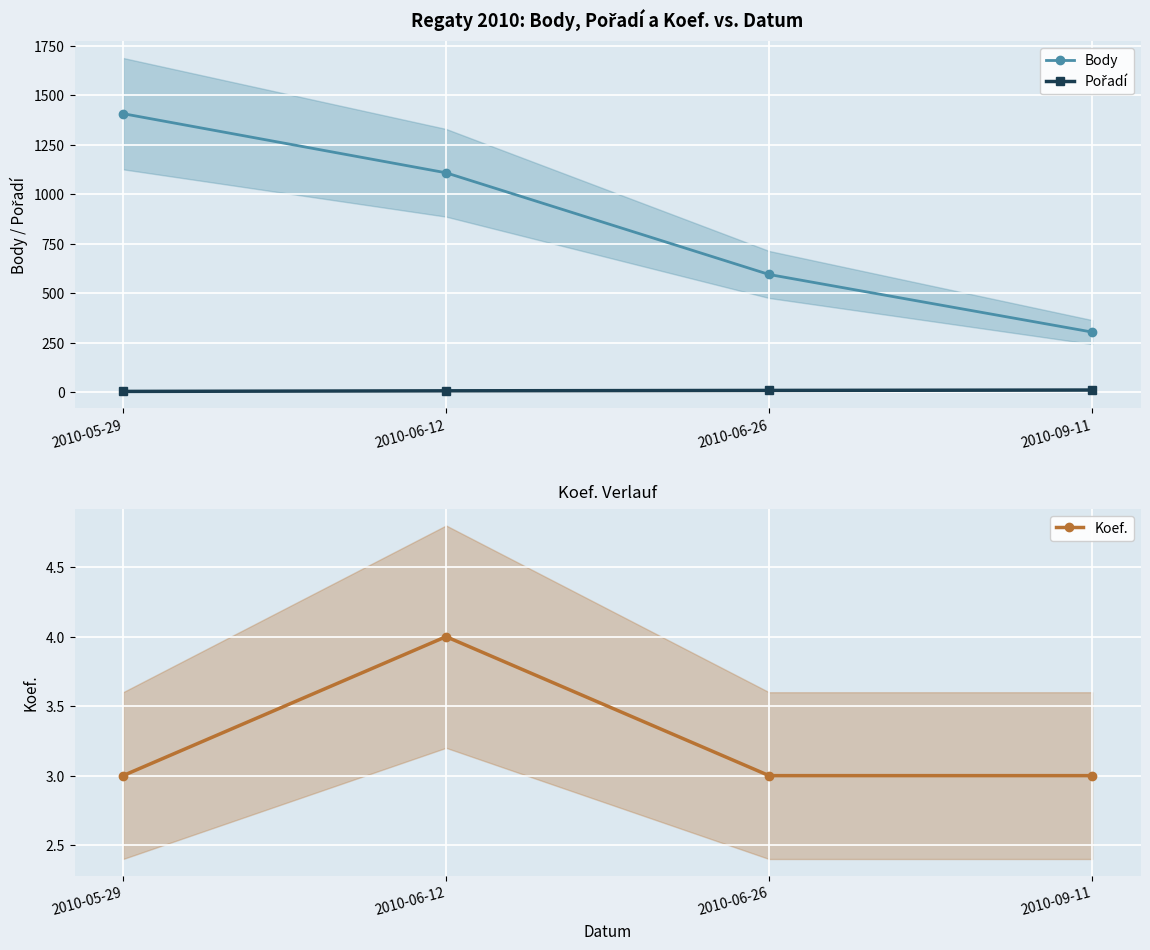

What is the lowest value of the Koef. series?

3